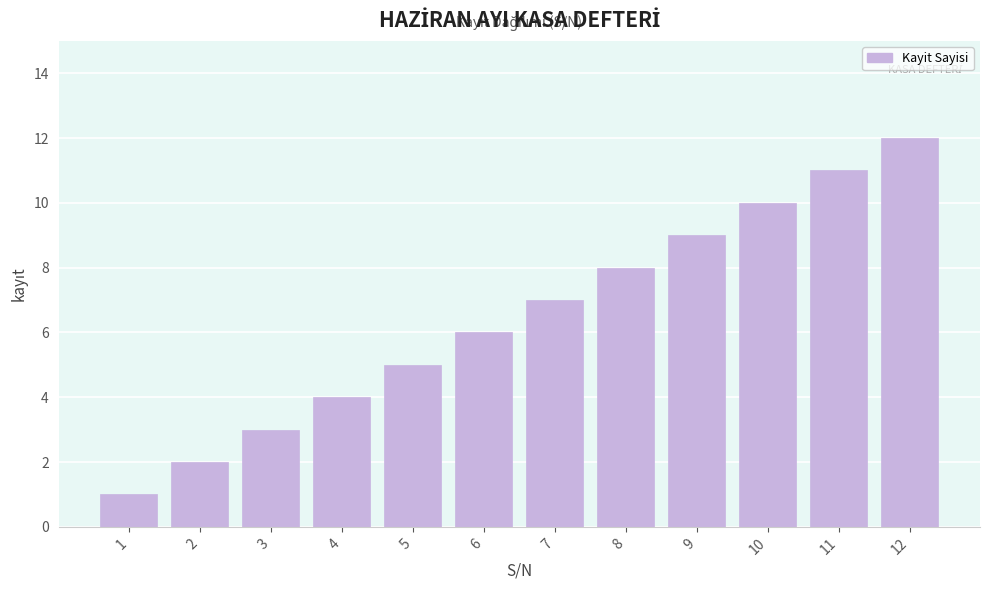

Rank the categories by value from lowest to highest.

1, 2, 3, 4, 5, 6, 7, 8, 9, 10, 11, 12